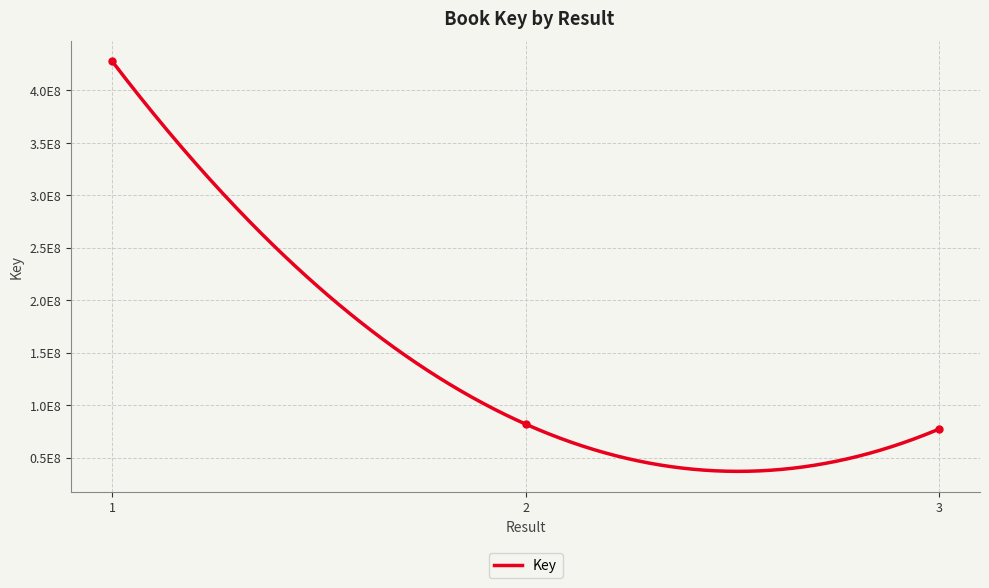

What is the average value?

195553992